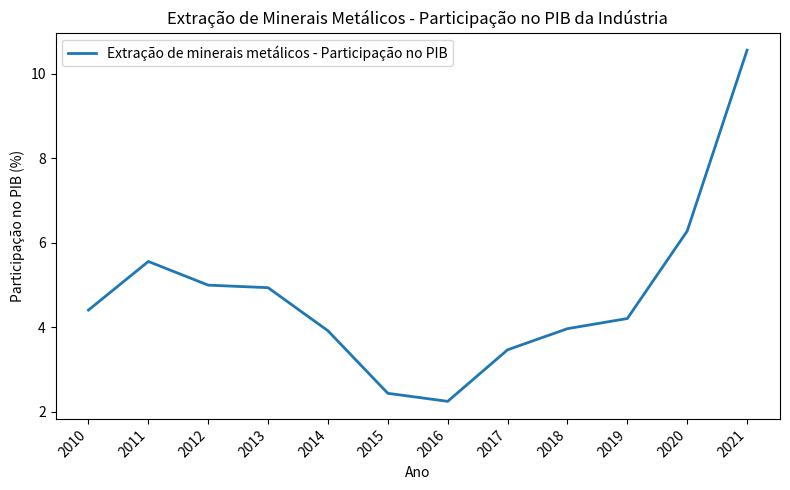

What is the change in value from 2011 to 2013?

-0.6